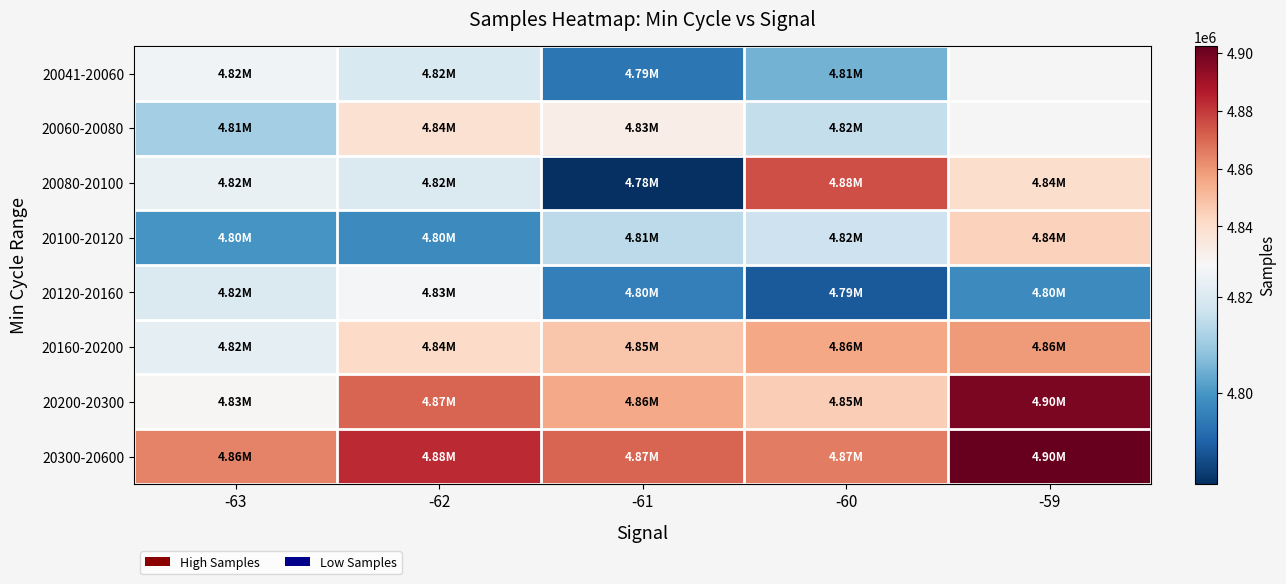

The 20120-20160 series shows 4797692.0 at -59. True or false?

True